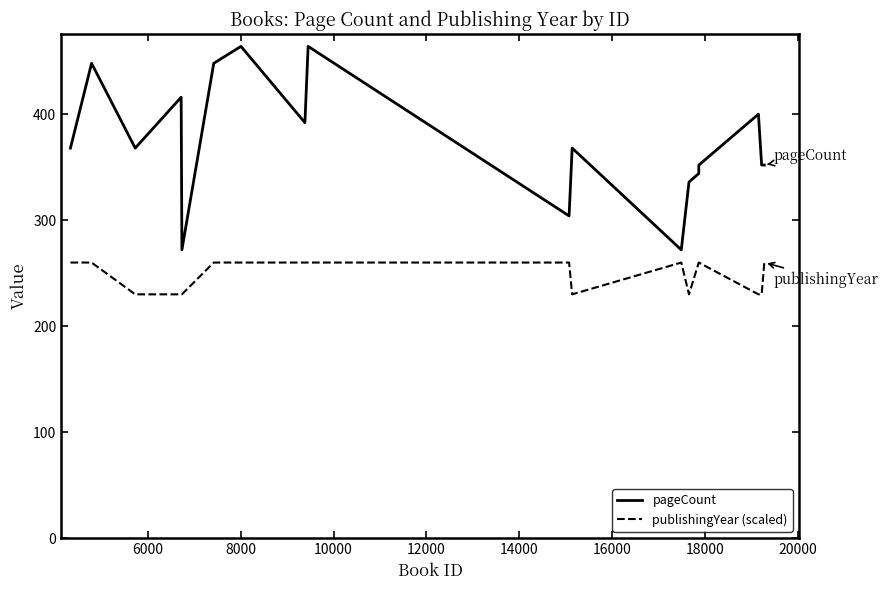

List the series in order of their peak value, lowest first.

publishingYear (scaled), pageCount